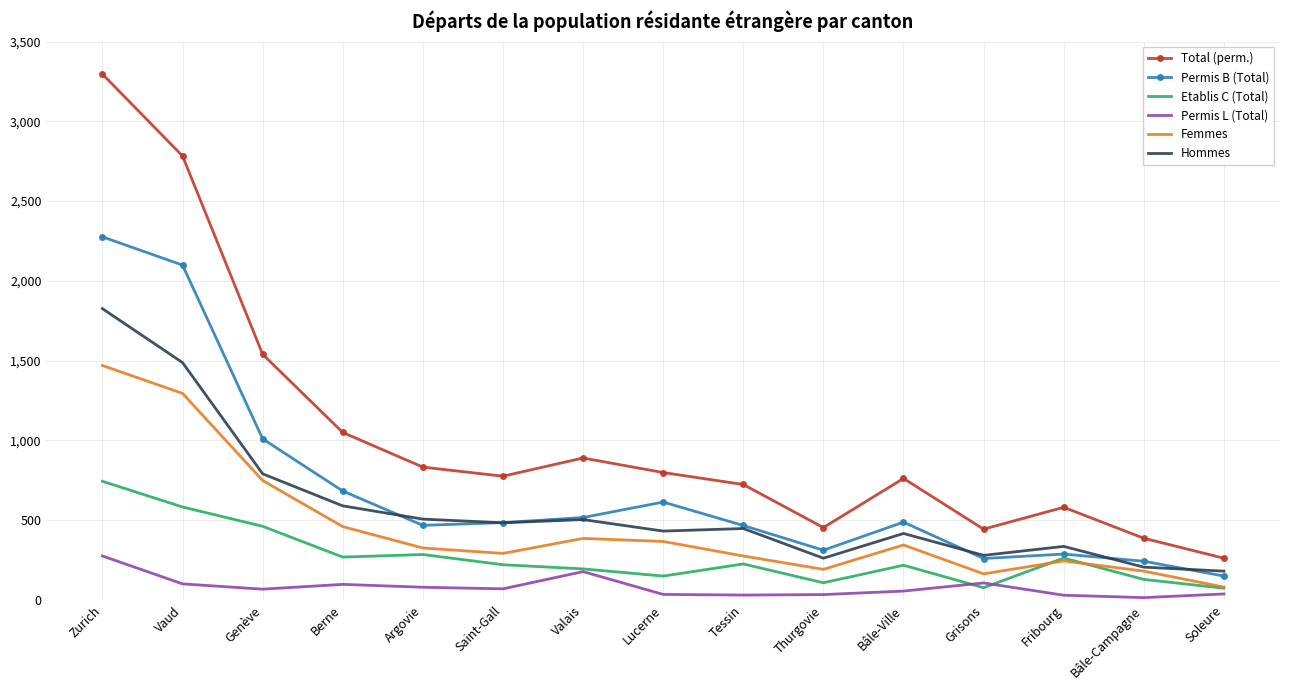

How many series are shown in this chart?

6